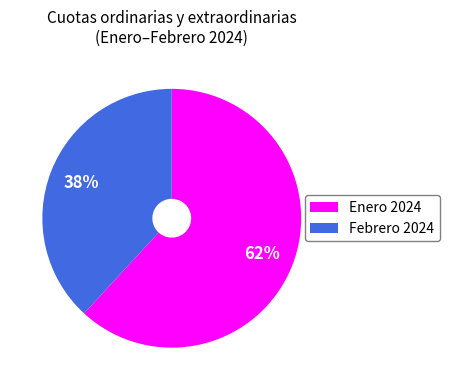

Which has a higher value, Febrero 2024 or Enero 2024?

Enero 2024